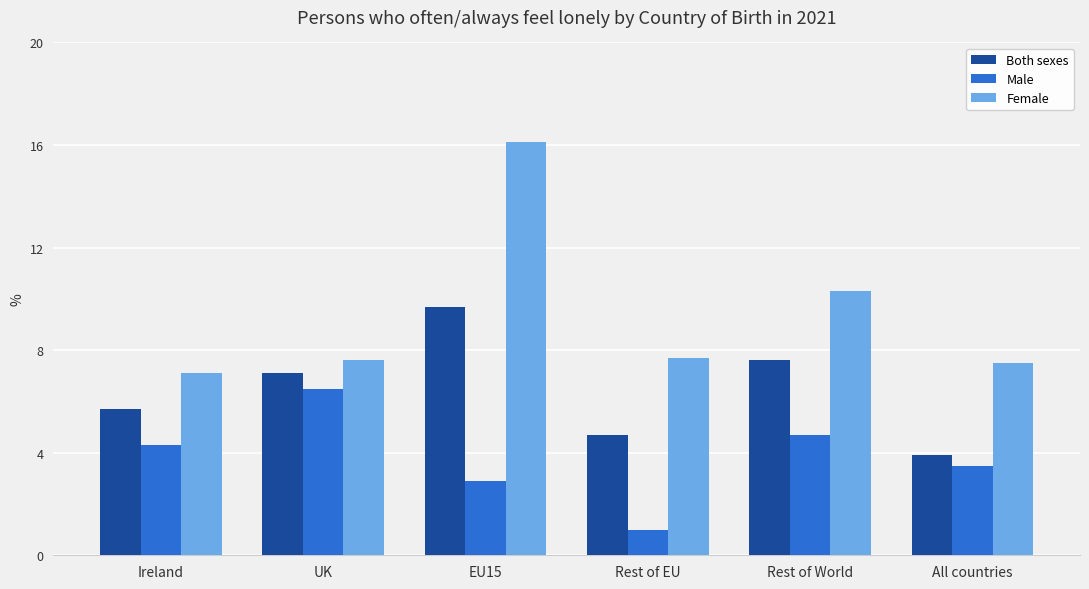

Is the value of Male at UK greater than the value of Both sexes at EU15?

No